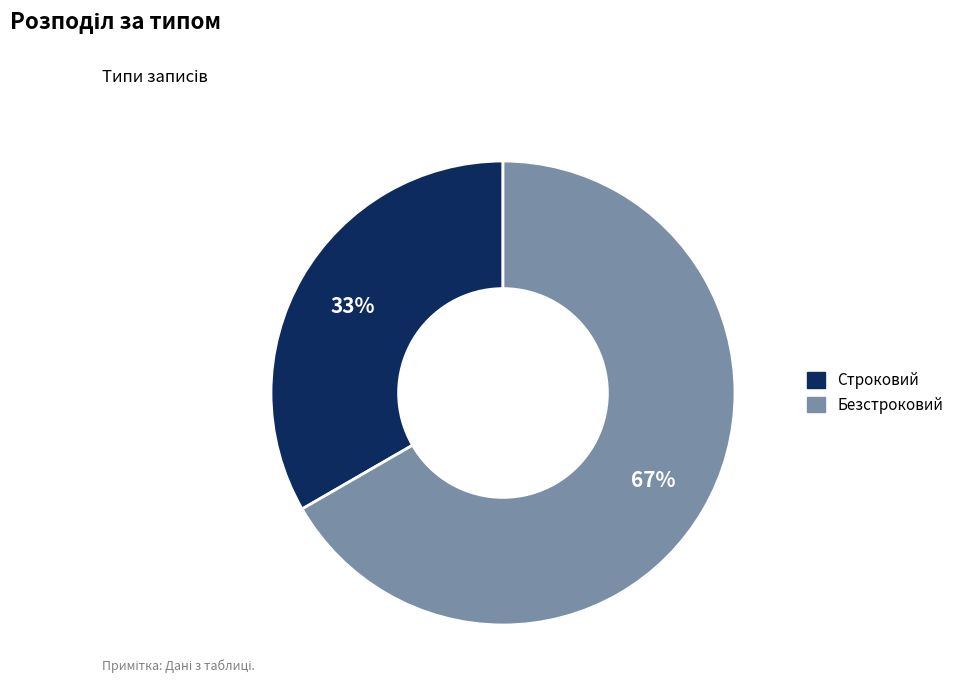

The Строковий slice represents 40% of the pie. True or false?

False